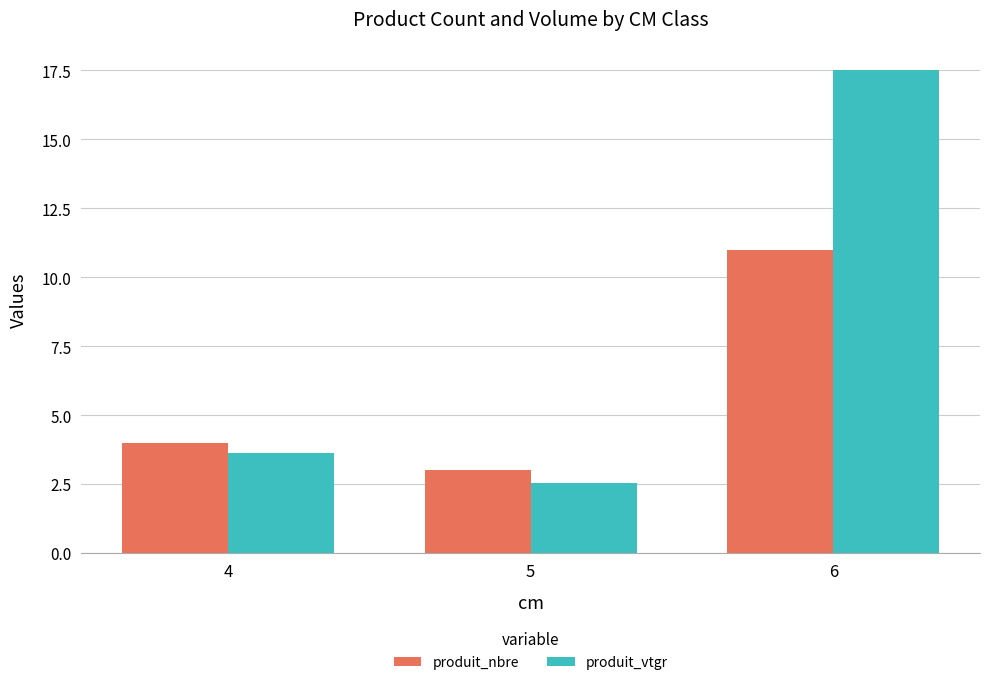

What value does the produit_vtgr series have at 5?

2.5